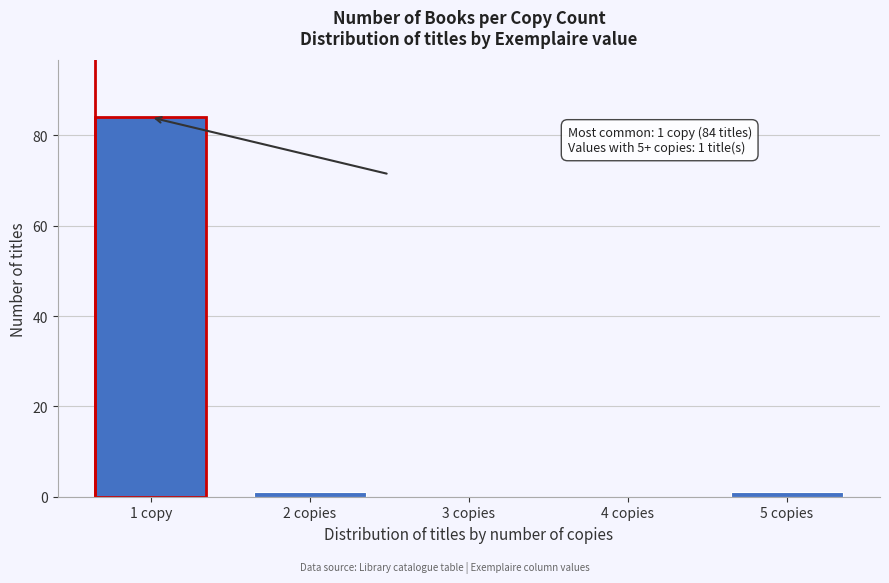

Reading left to right, what are all the values shown in this chart?

1 copy=84	2 copies=1	3 copies=0	4 copies=0	5 copies=1